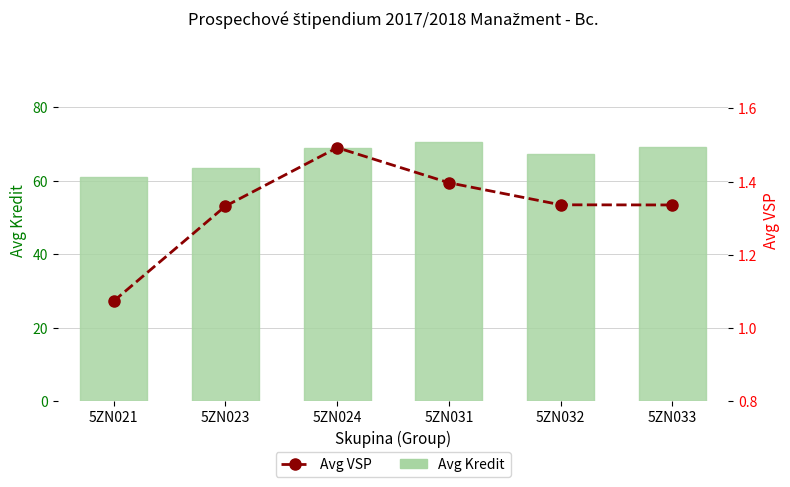

What is the smallest value displayed?

1.1